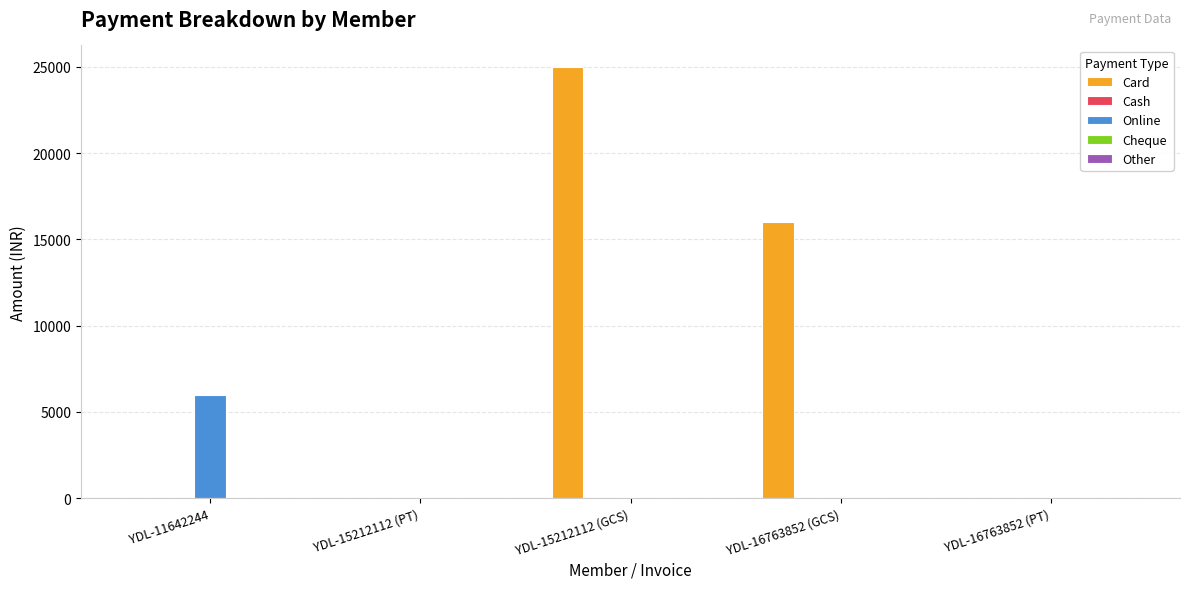

What is the sum of all Card values?

41000